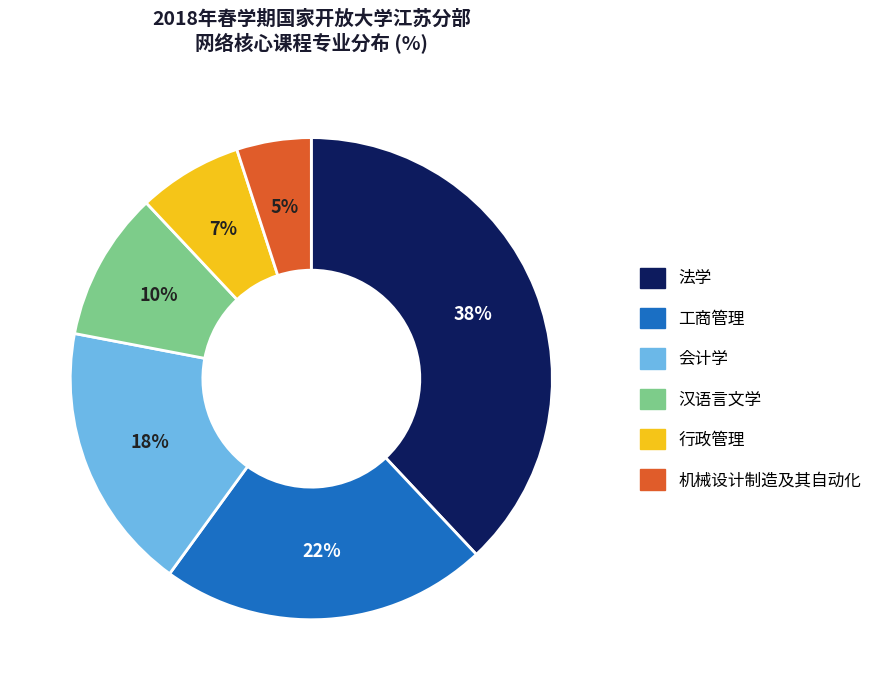

Is 工商管理 the majority of the pie?

No